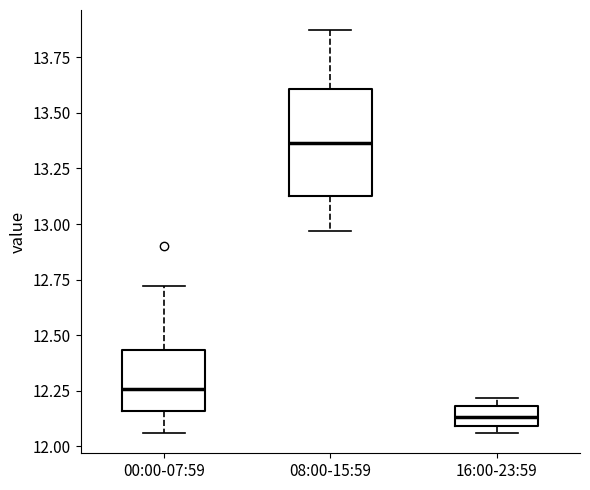

Reading left to right, transcribe this box plot: for each box, give where its median line is, the range the box spans, and where its two whiskers end, as read against the y-axis. The values are not printed on the chart, so give them approximately, as read against the axis.

00:00-07:59: median 12.25, box 12.15 to 12.45, whiskers 12.05 to 12.70
08:00-15:59: median 13.35, box 13.10 to 13.60, whiskers 12.95 to 13.85
16:00-23:59: median 12.15, box 12.10 to 12.20, whiskers 12.05 to 12.20 (just above the box's upper edge)